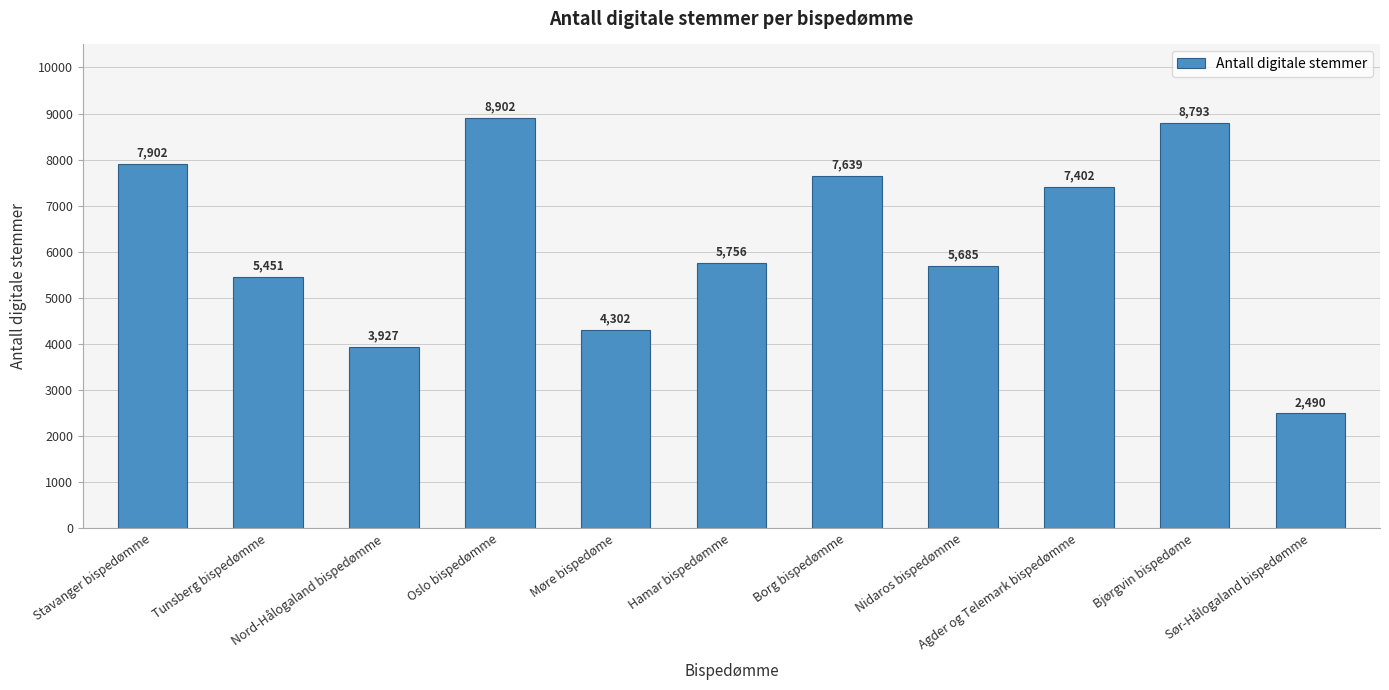

How many bars are there in total?

11